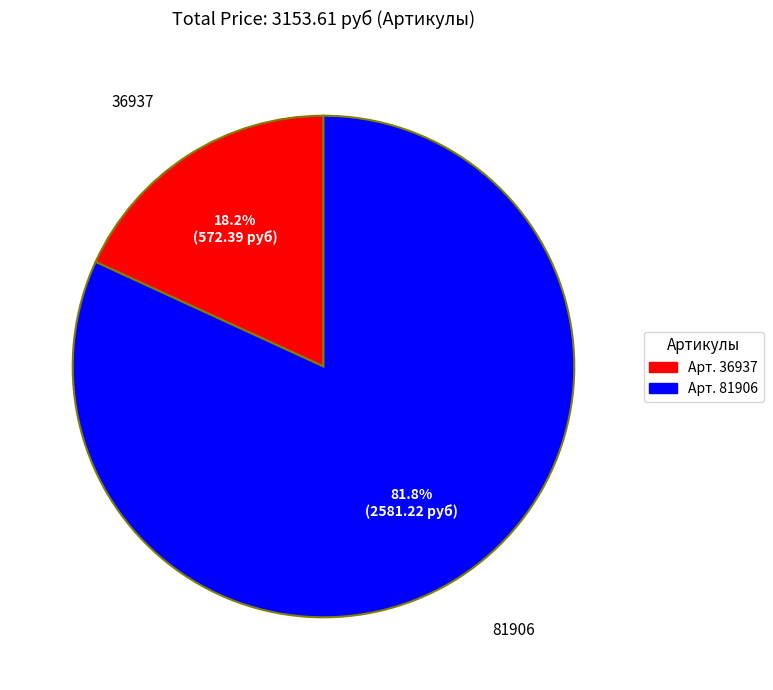

Is there a majority slice in this chart?

Yes